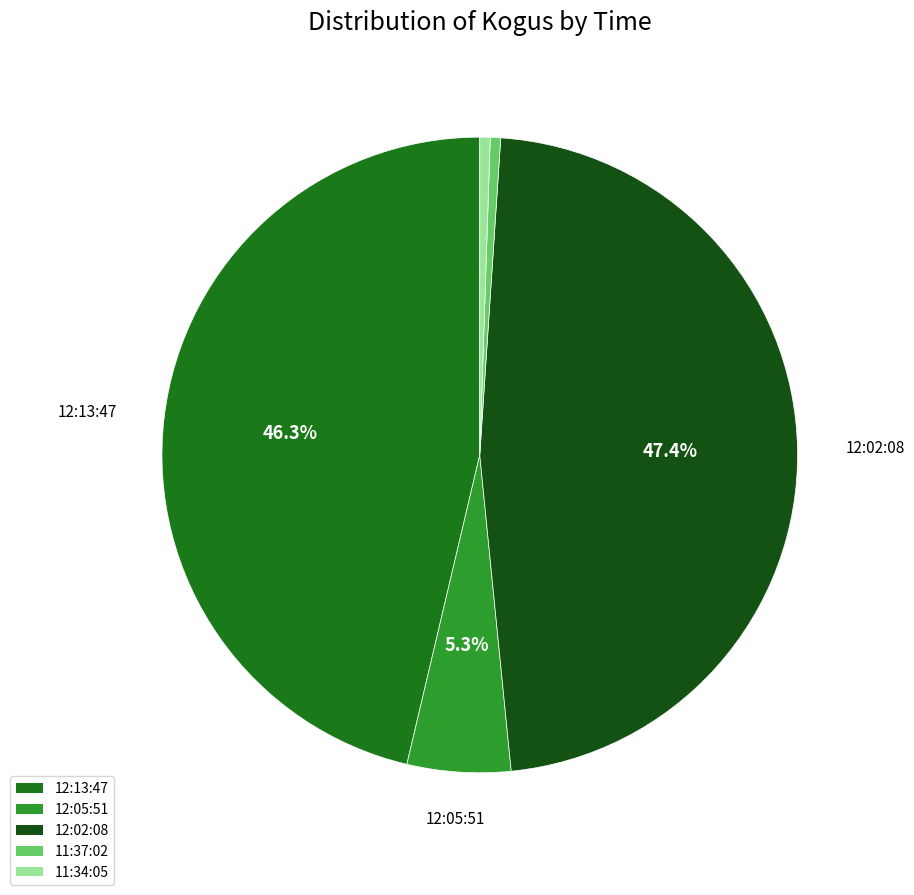

To the nearest percent, what is the difference between the largest and smallest slice percentages?

47%